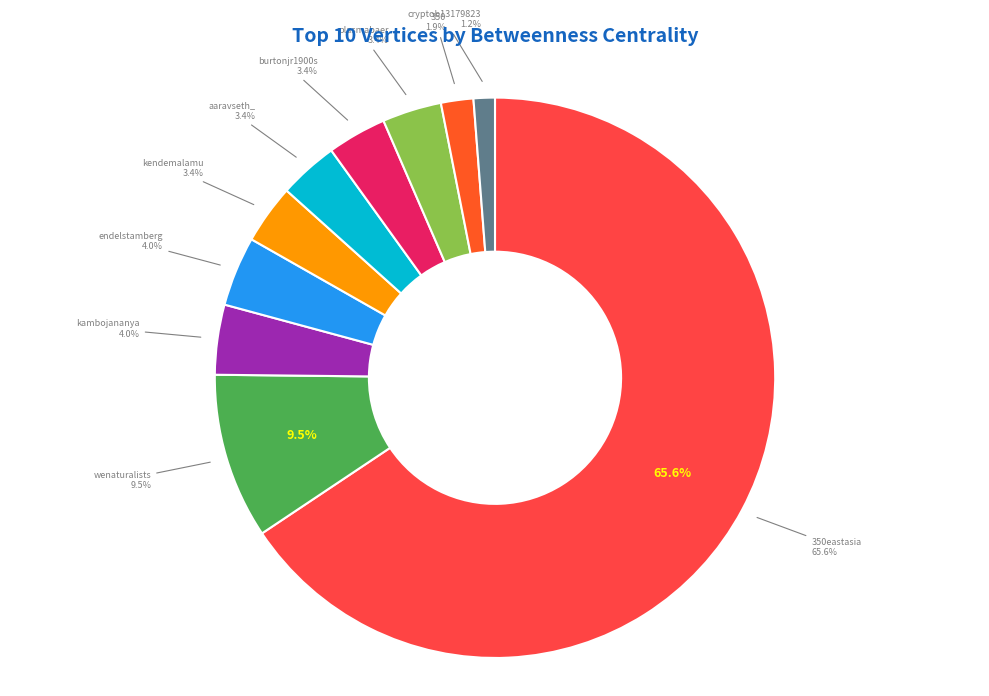

To the nearest percent, what percentage of the pie is plasmabaer?

3%